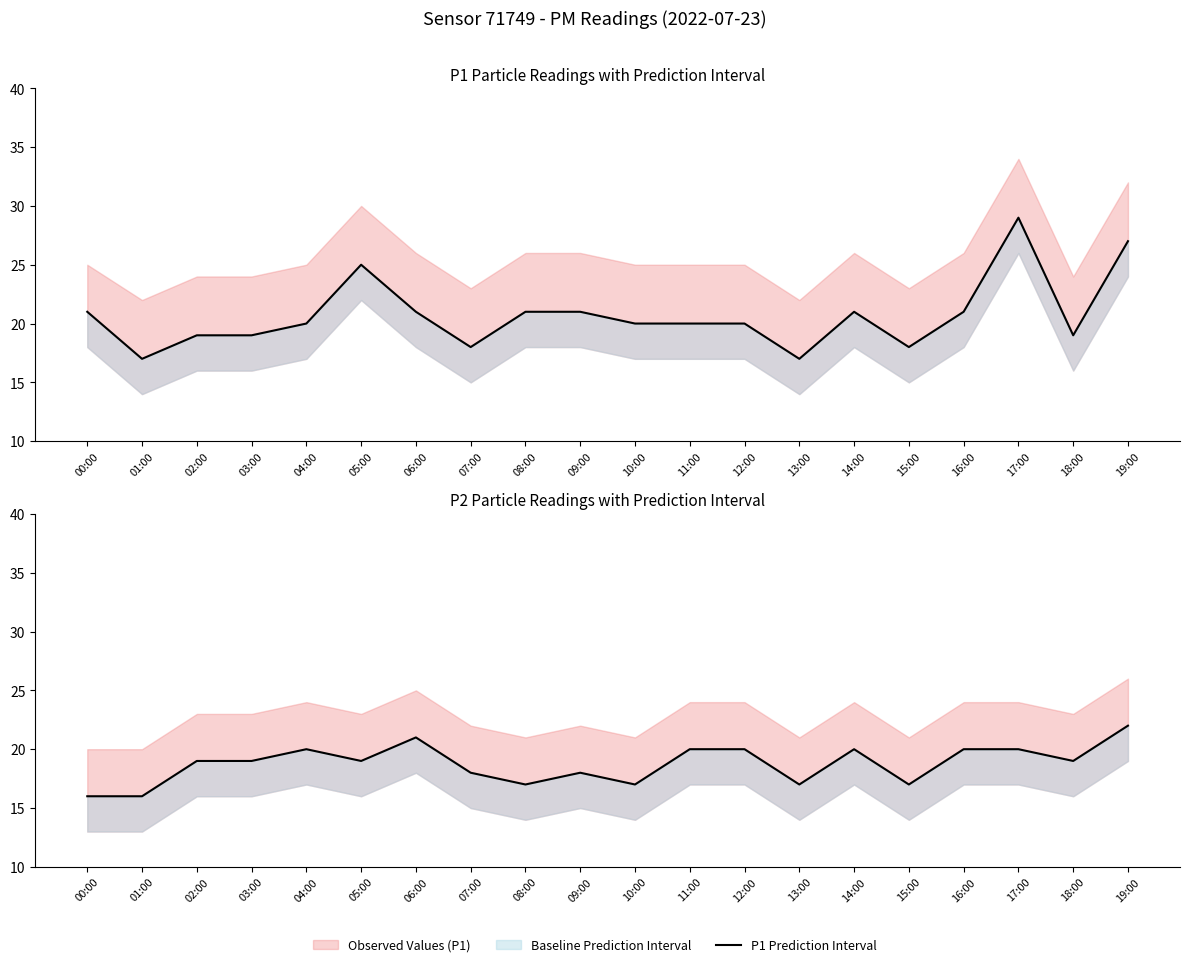

Rank the categories by Observed Values (P1) value from lowest to highest.

01:00, 13:00, 07:00, 15:00, 02:00, 03:00, 18:00, 04:00, 10:00, 11:00, 12:00, 00:00, 06:00, 08:00, 09:00, 14:00, 16:00, 05:00, 19:00, 17:00